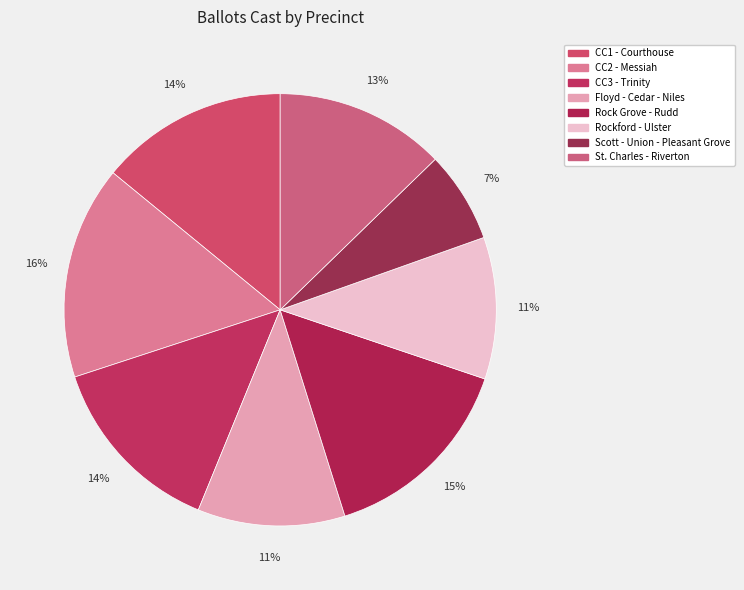

Is the sum of CC1 - Courthouse and St. Charles - Riverton greater than half?

No